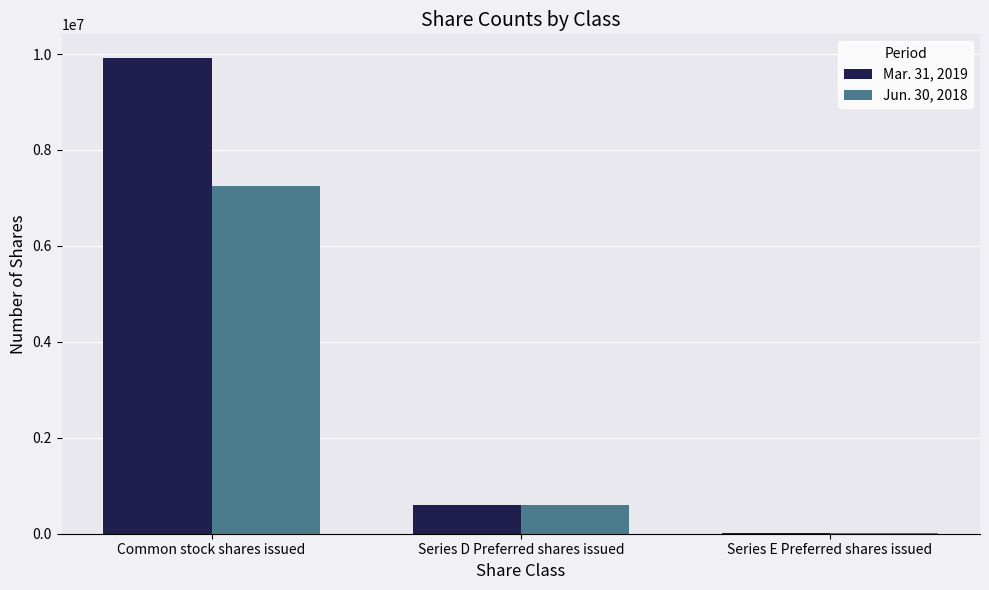

What value does the Jun. 30, 2018 series have at Series D Preferred shares issued?

605000